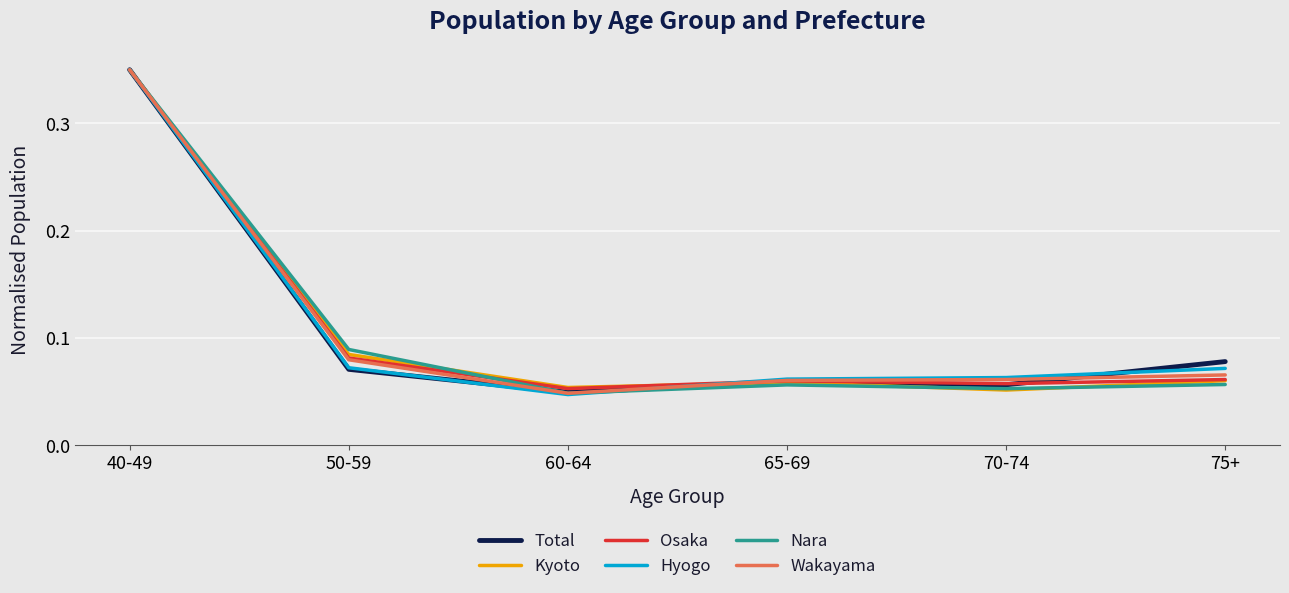

At which label does Wakayama reach its minimum?

60-64